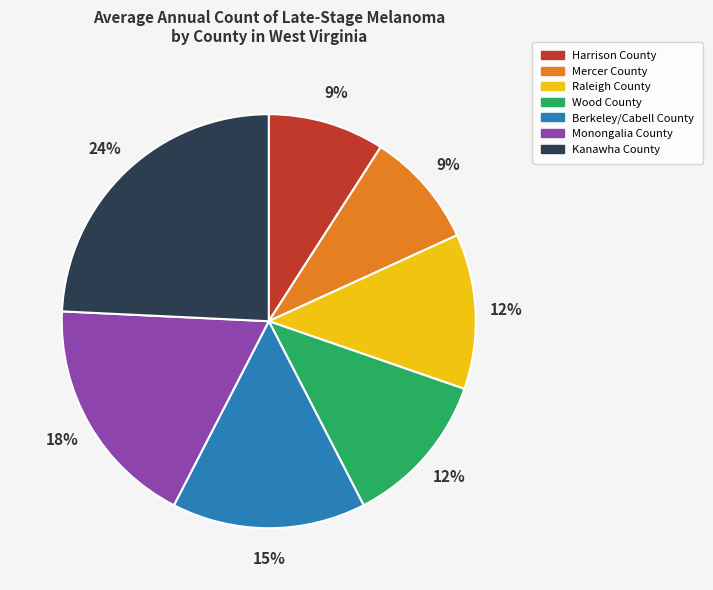

To the nearest percent, what portion does Mercer County represent?

9%